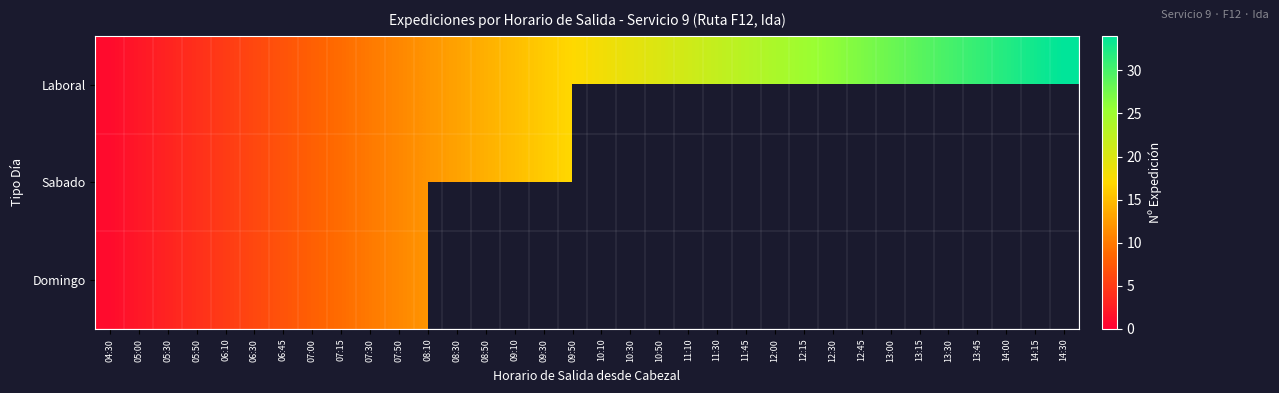

Which series has the largest total across all categories?

Laboral